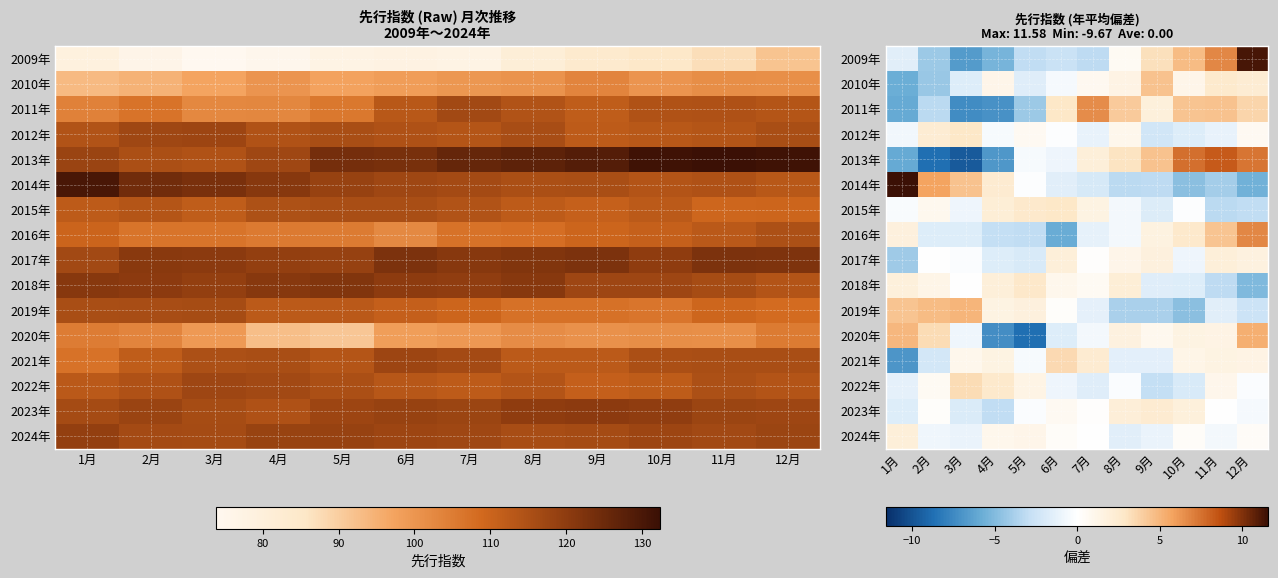

What is the difference between the highest and lowest values at 11月?

12.2